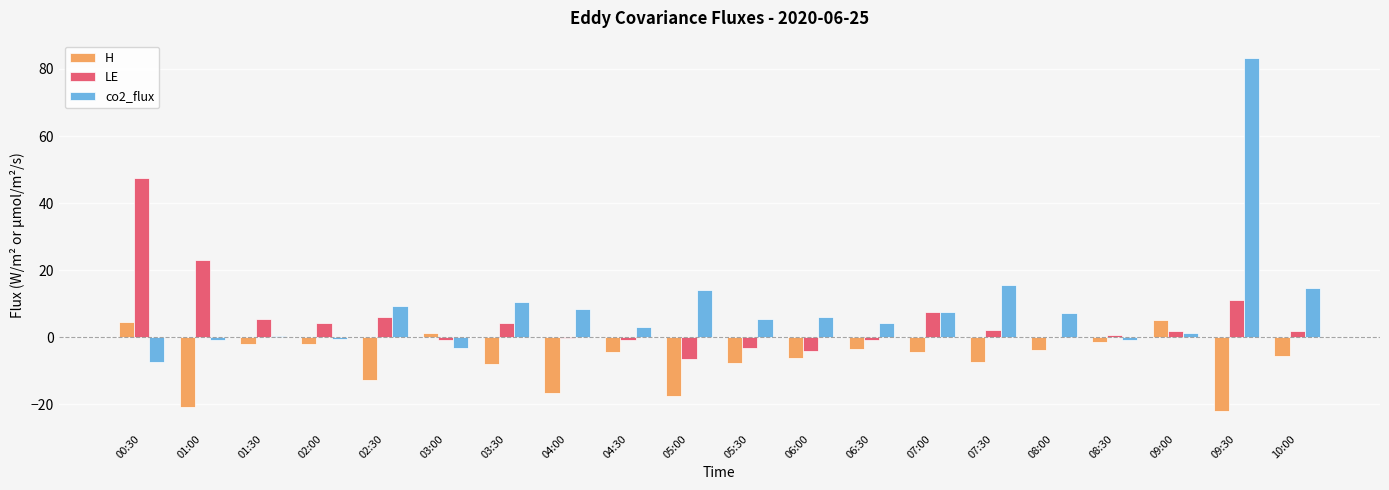

The H series shows -7.5 at 05:30. True or false?

True